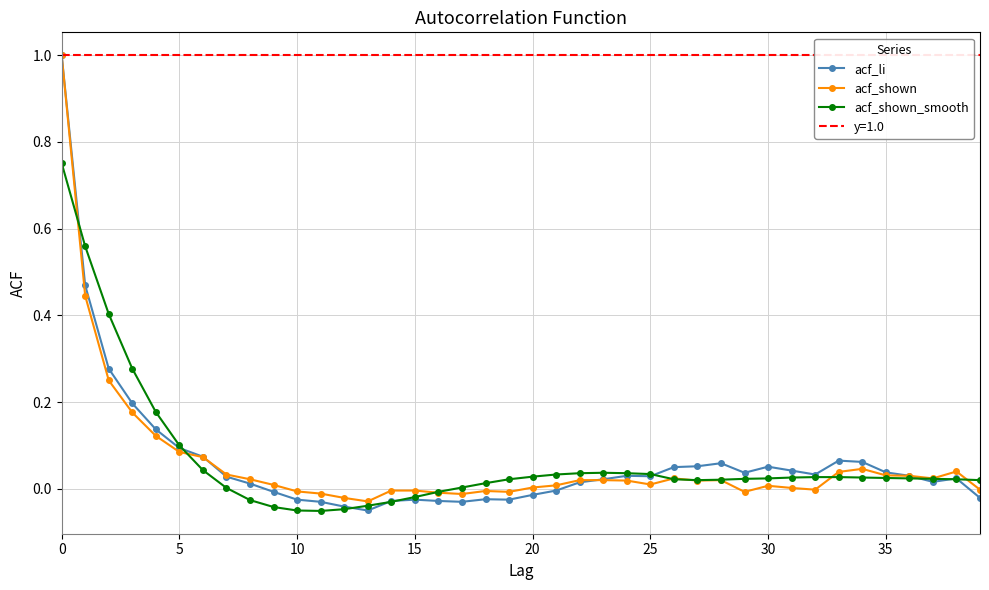

Does the chart display data point markers on the line(s)?

Yes